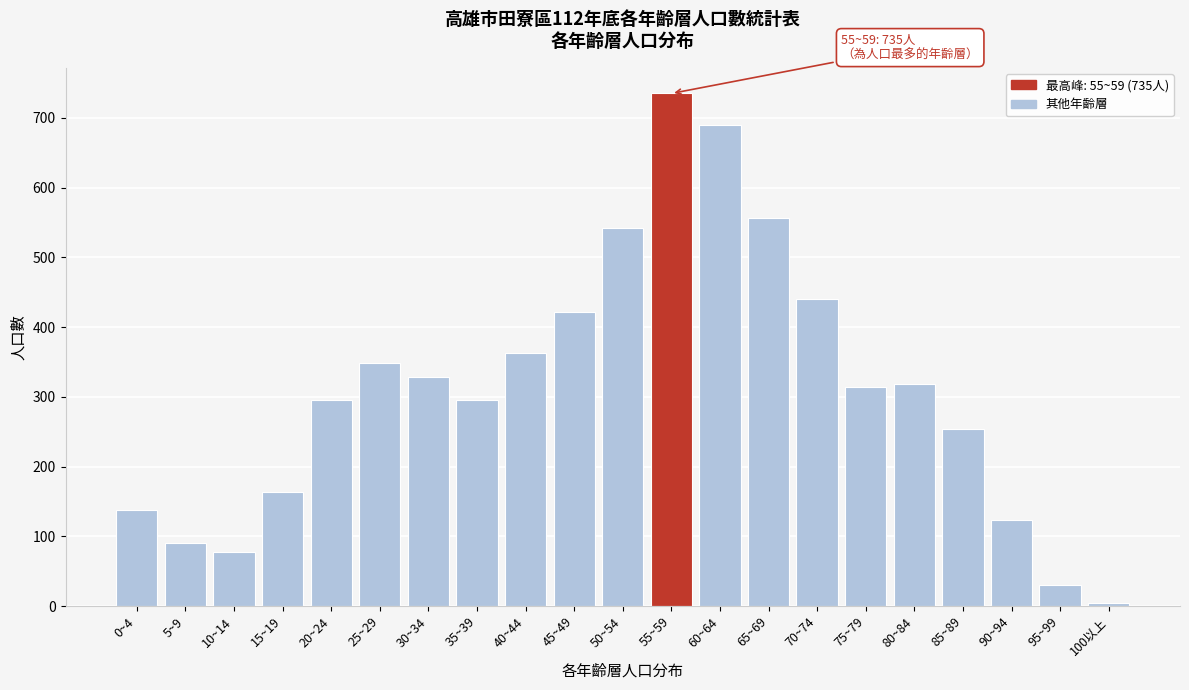

Is it true that the value at 30~34 is 510?

False